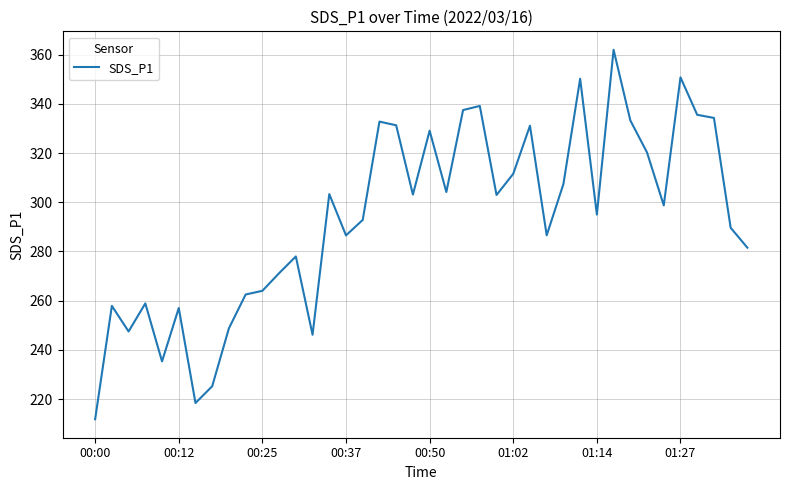

What is the maximum value shown in the chart?

362.0